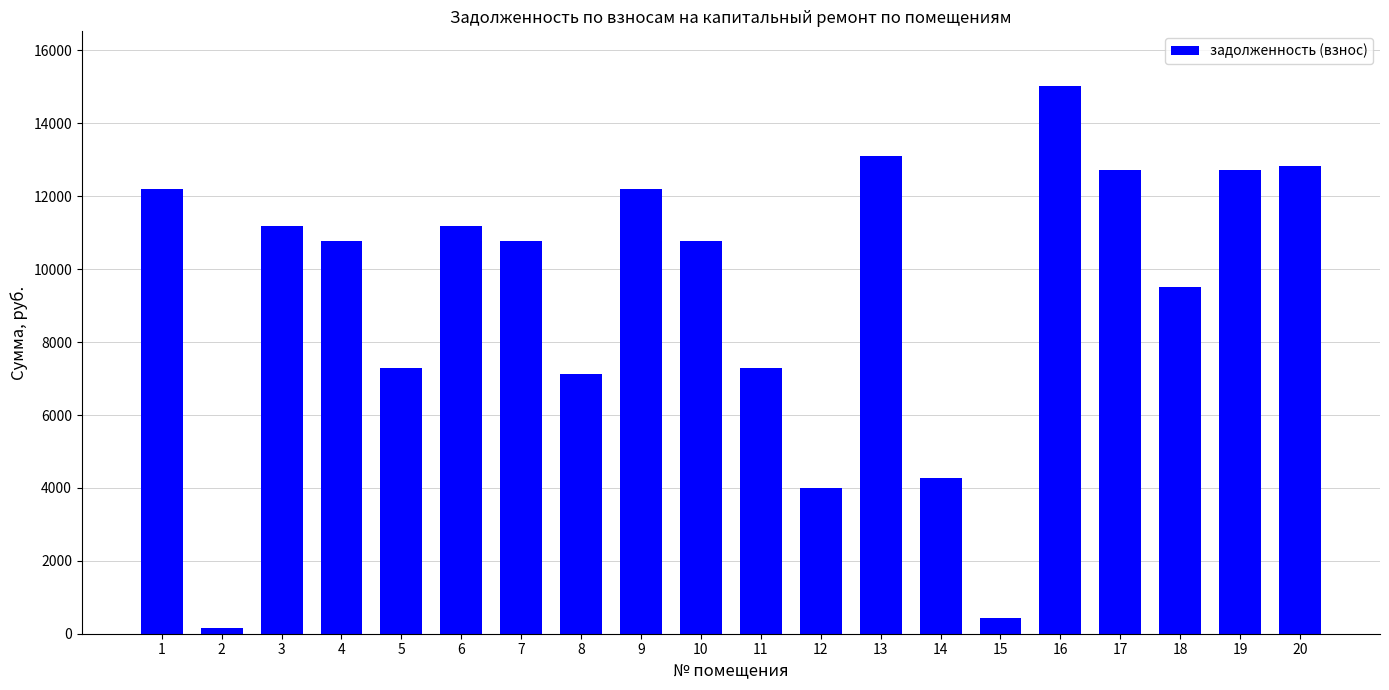

How many bars are there in total?

20